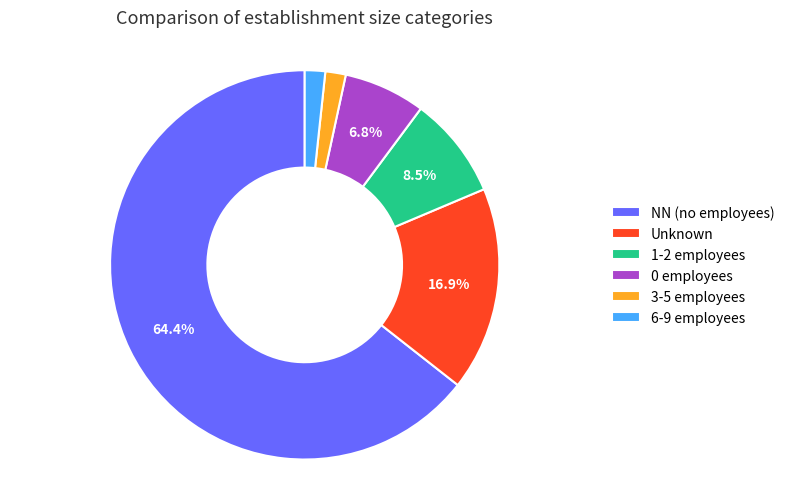

Which category has the biggest portion of the pie?

NN (no employees)